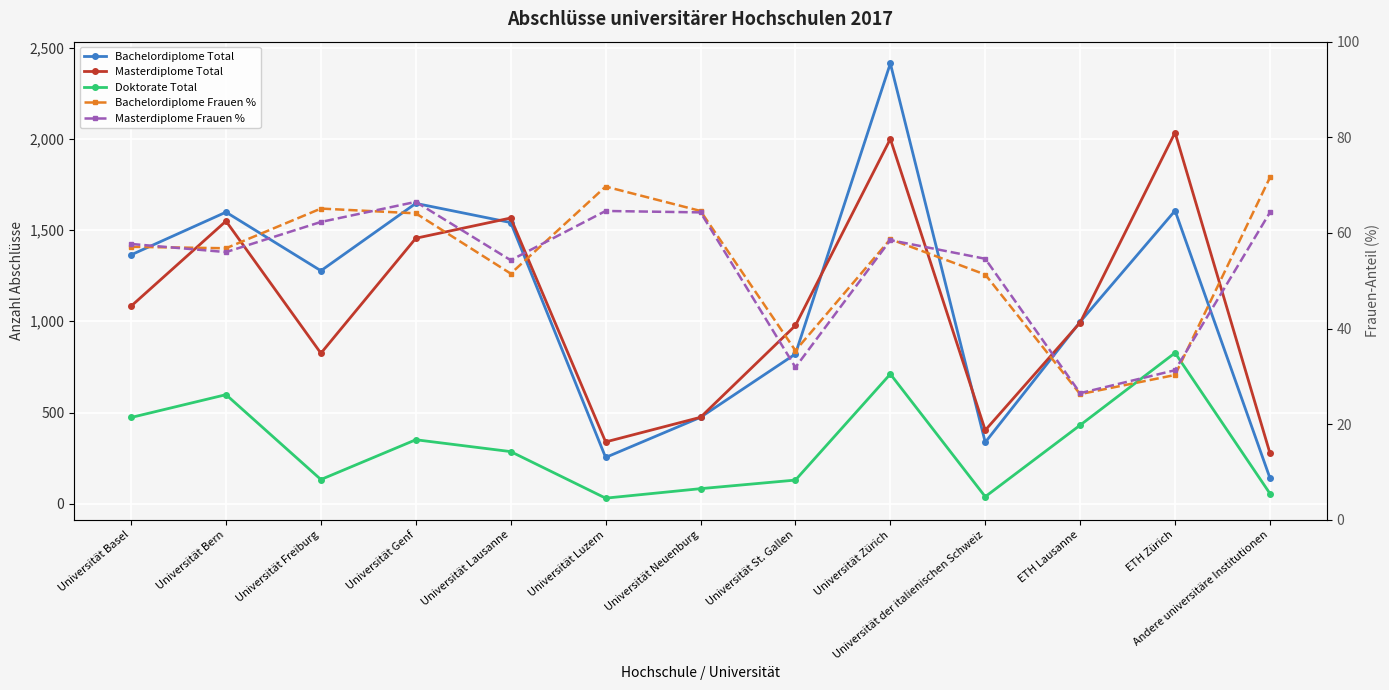

Reading right to left, transcribe all the data shown in this chart.

Bachelordiplome Total: Andere universitäre Institutionen=141.0	ETH Zürich=1606.0	ETH Lausanne=997.0	Universität der italienischen Schweiz=337.0	Universität Zürich=2413.0	Universität St. Gallen=821.0	Universität Neuenburg=474.0	Universität Luzern=254.0	Universität Lausanne=1541.0	Universität Genf=1646.0	Universität Freiburg=1277.0	Universität Bern=1598.0	Universität Basel=1364.0
Masterdiplome Total: Andere universitäre Institutionen=277.0	ETH Zürich=2034.0	ETH Lausanne=993.0	Universität der italienischen Schweiz=403.0	Universität Zürich=1999.0	Universität St. Gallen=977.0	Universität Neuenburg=474.0	Universität Luzern=339.0	Universität Lausanne=1566.0	Universität Genf=1455.0	Universität Freiburg=825.0	Universität Bern=1549.0	Universität Basel=1083.0
Doktorate Total: Andere universitäre Institutionen=56.0	ETH Zürich=827.0	ETH Lausanne=431.0	Universität der italienischen Schweiz=39.0	Universität Zürich=711.0	Universität St. Gallen=130.0	Universität Neuenburg=83.0	Universität Luzern=31.0	Universität Lausanne=286.0	Universität Genf=351.0	Universität Freiburg=133.0	Universität Bern=598.0	Universität Basel=473.0
Bachelordiplome Frauen %: Andere universitäre Institutionen=71.6	ETH Zürich=30.3	ETH Lausanne=26.3	Universität der italienischen Schweiz=51.3	Universität Zürich=58.7	Universität St. Gallen=35.4	Universität Neuenburg=64.6	Universität Luzern=69.7	Universität Lausanne=51.5	Universität Genf=64.1	Universität Freiburg=65.1	Universität Bern=56.8	Universität Basel=57.1
Masterdiplome Frauen %: Andere universitäre Institutionen=64.3	ETH Zürich=31.3	ETH Lausanne=26.5	Universität der italienischen Schweiz=54.6	Universität Zürich=58.5	Universität St. Gallen=31.9	Universität Neuenburg=64.3	Universität Luzern=64.6	Universität Lausanne=54.3	Universität Genf=66.5	Universität Freiburg=62.3	Universität Bern=56.0	Universität Basel=57.7